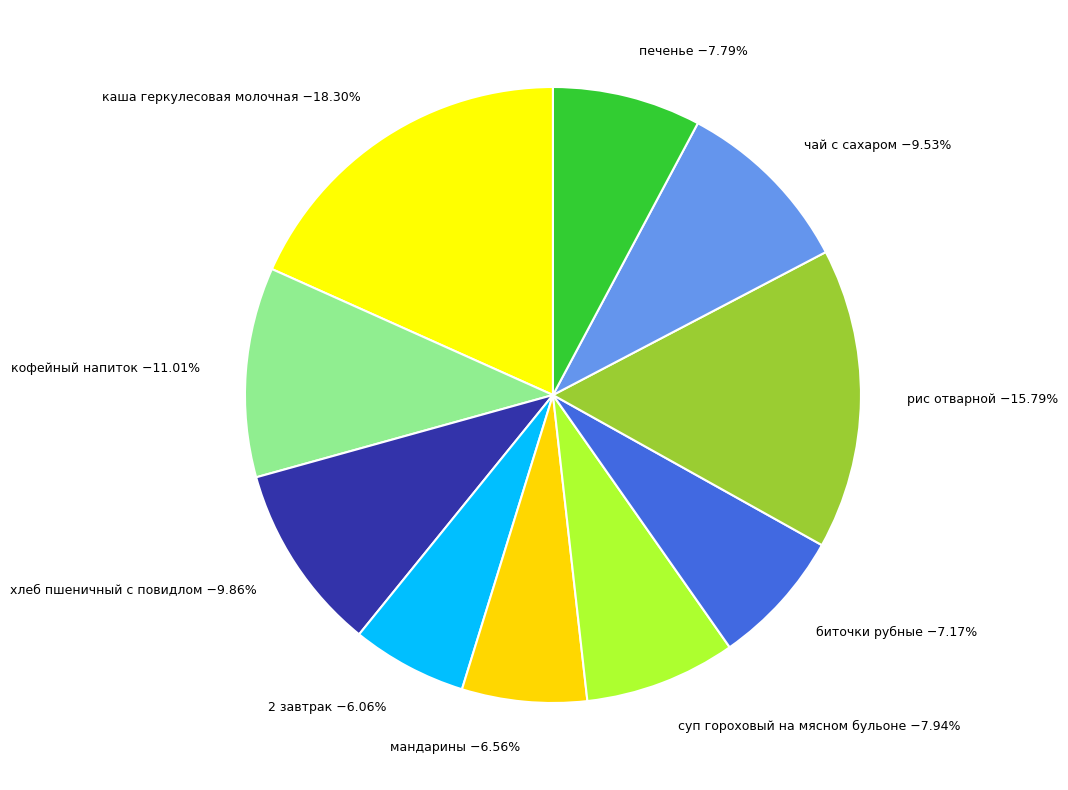

Is the sum of каша геркулесовая молочная −18.30% and 2 завтрак −6.06% greater than half?

No